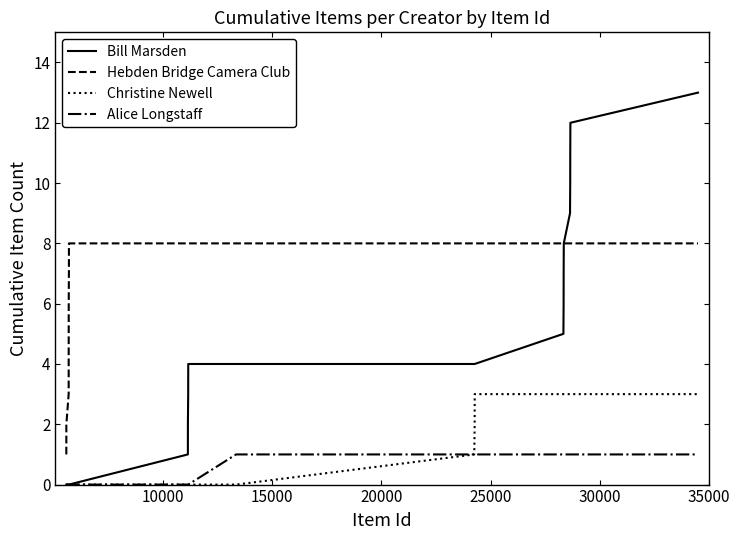

Which series has the largest range (max minus min)?

Bill Marsden